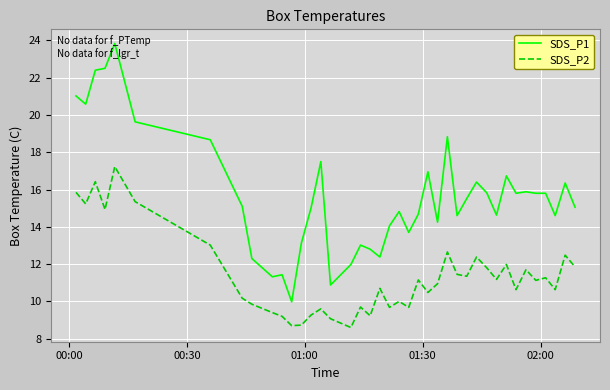

What is the minimum value for SDS_P2?

8.6